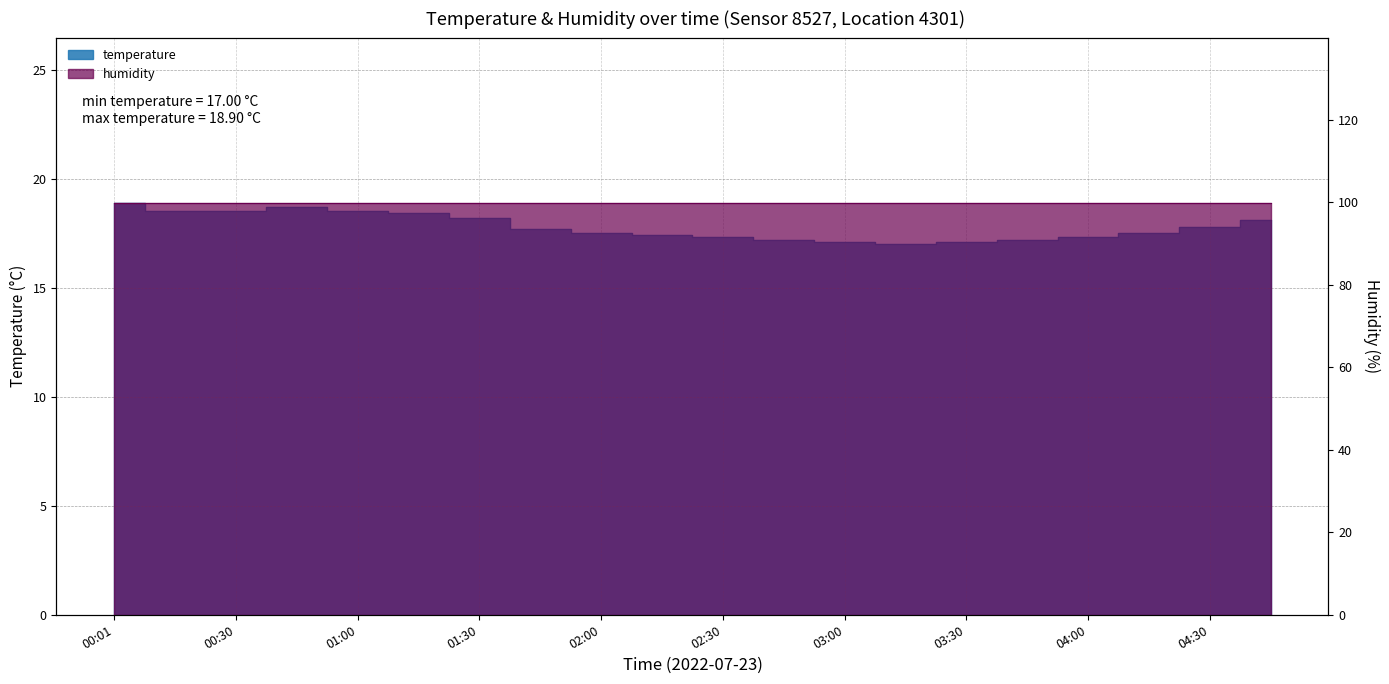

The value at 01:00 is 4.5. True or false?

False